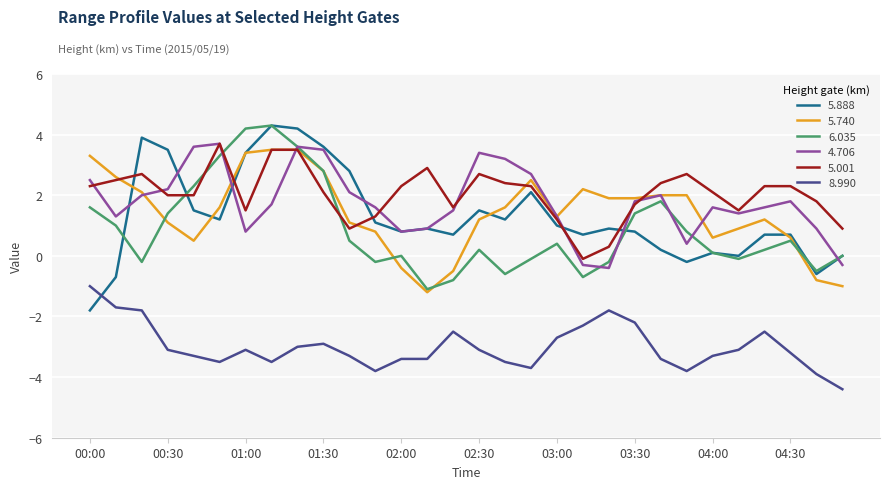

True or false: 5.001 and 8.990 cross at least once.

False